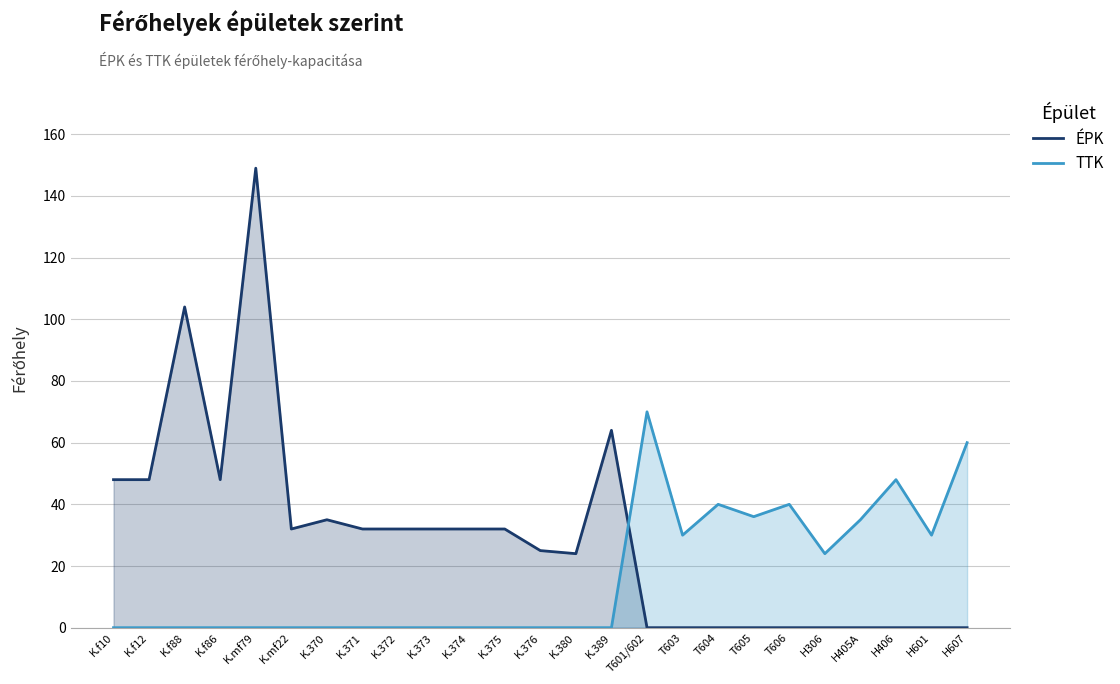

Which series has the widest spread of values?

ÉPK